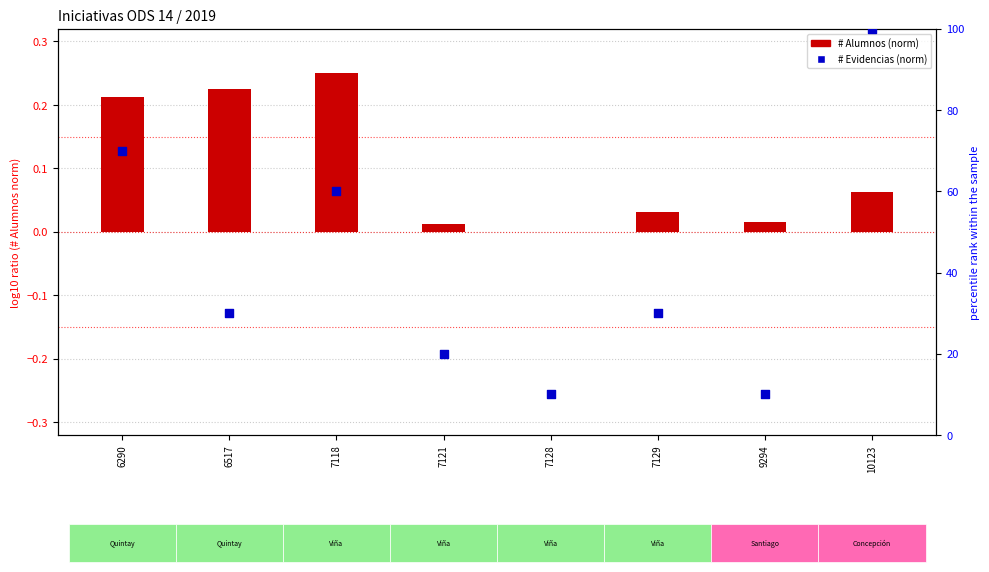

What are all the series names shown in the legend?

# Alumnos (norm), # Evidencias (norm)